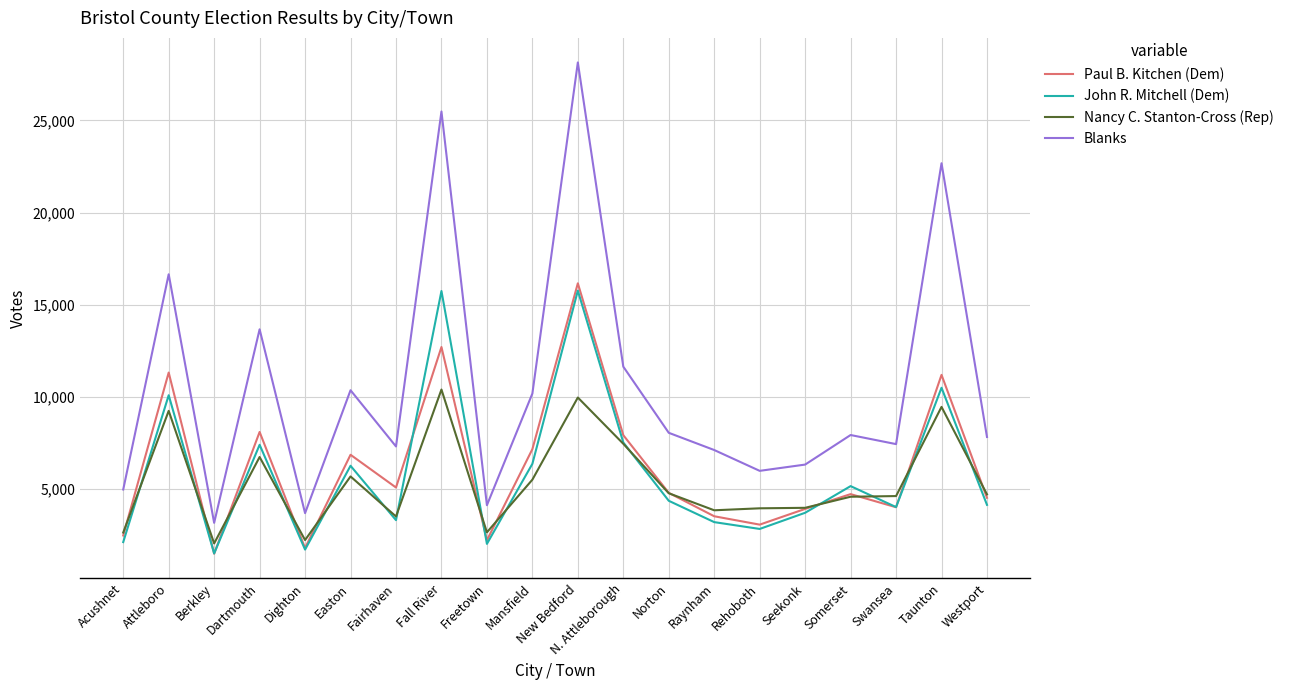

Which series has the widest spread of values?

Blanks